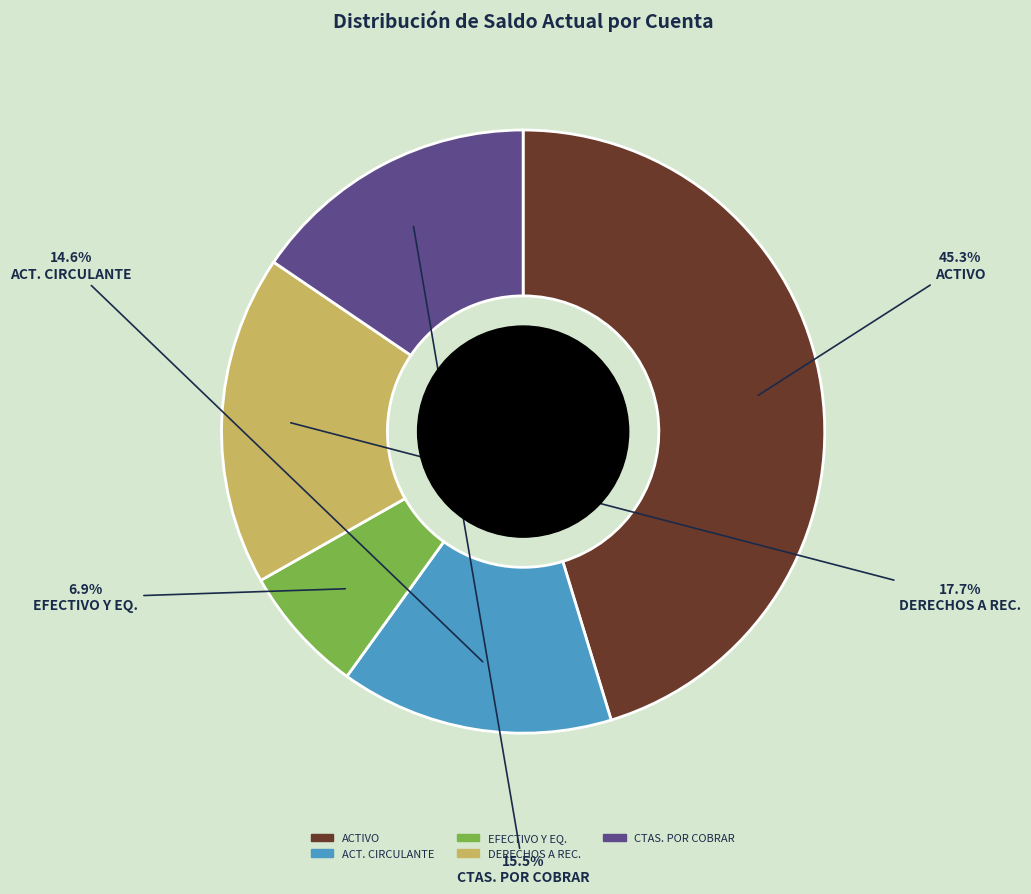

To the nearest percent, what is the difference between the largest and smallest slice percentages?

38%